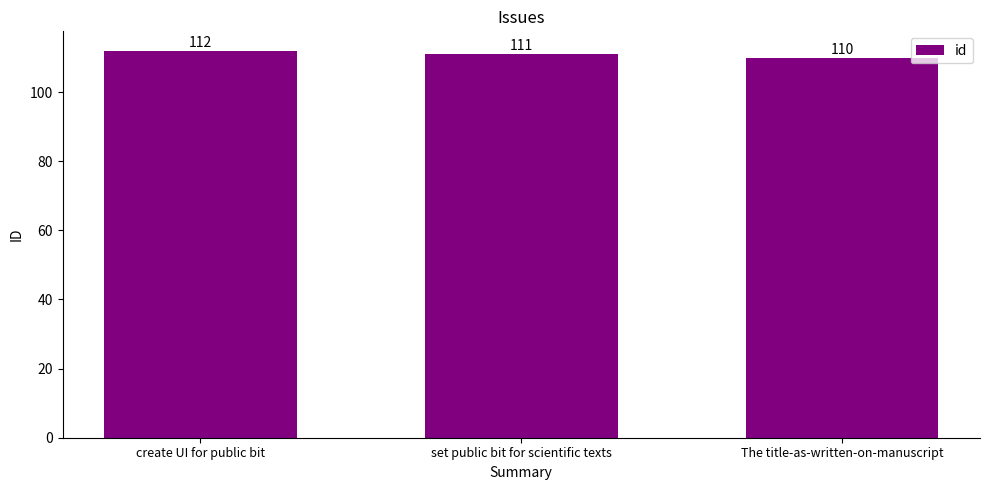

Approximately how many times larger is the value at create UI for public bit compared to The title-as-written-on-manuscript?

1.0